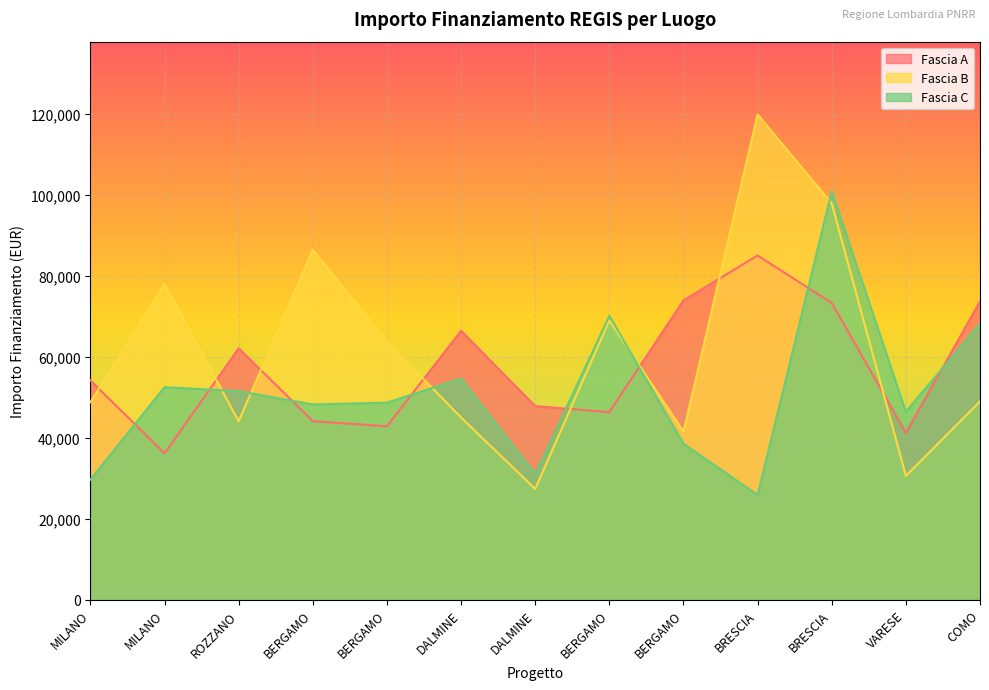

Is it true that Fascia C equals 34759.8 at BERGAMO?

False